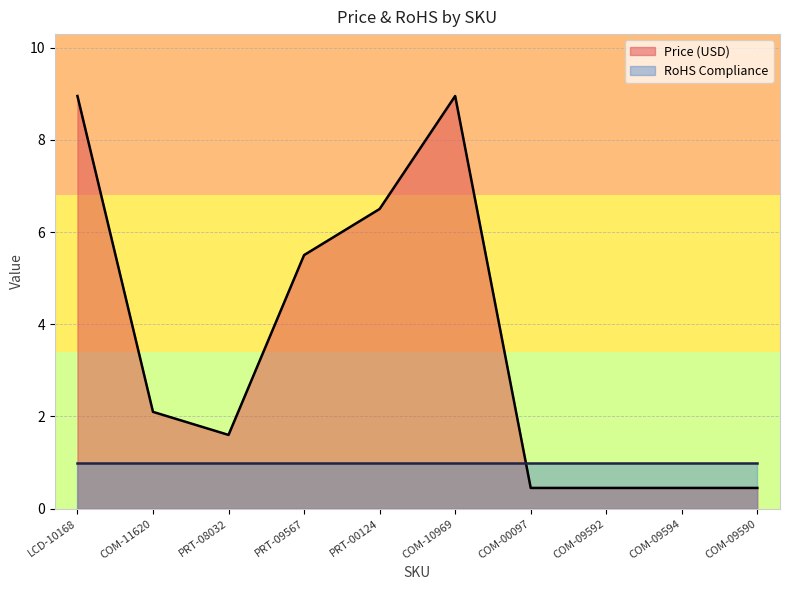

What is the smallest value displayed?

0.5